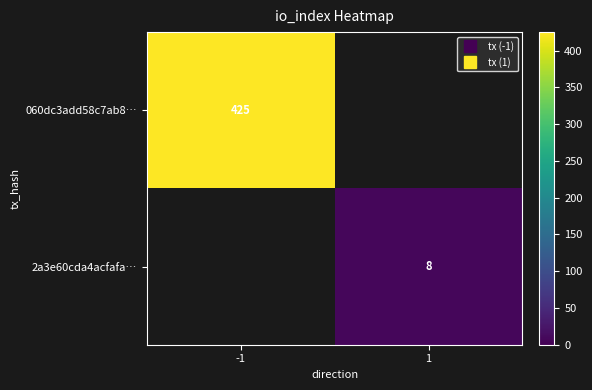

Which series has the widest spread of values?

060dc3add58c7ab8…